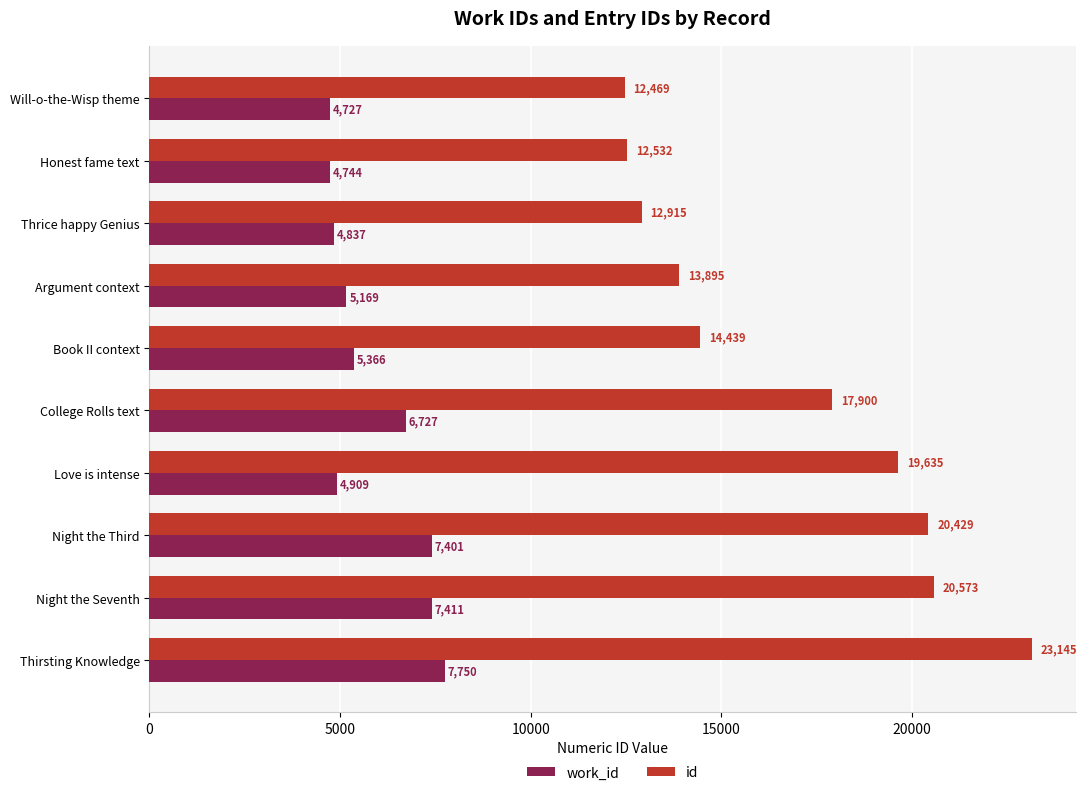

Which category has the highest value in the id series?

Thirsting Knowledge